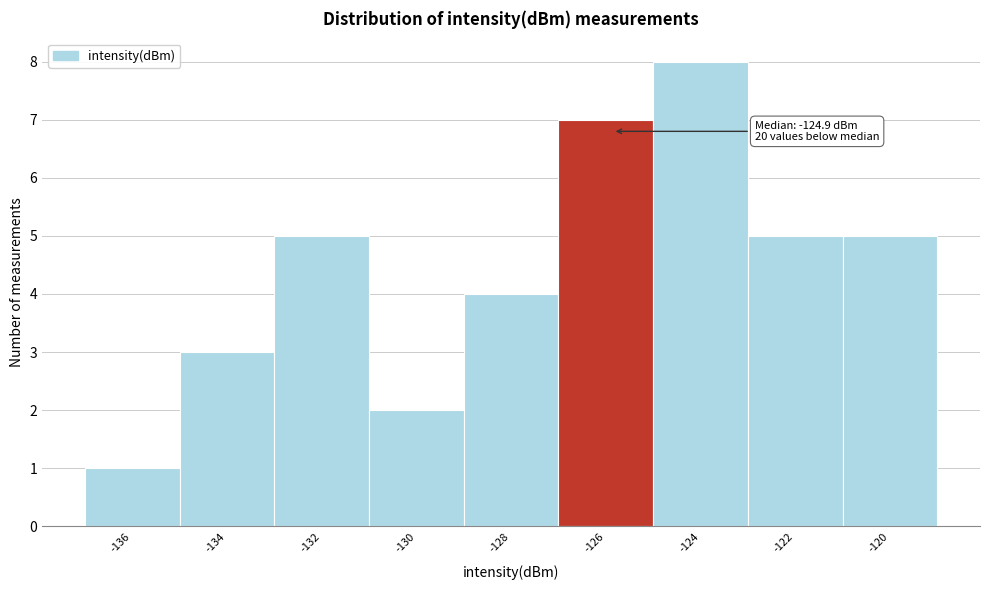

Reading left to right, what are all the values shown in this chart?

-136=1	-134=3	-132=5	-130=2	-128=4	-126=7	-124=8	-122=5	-120=5